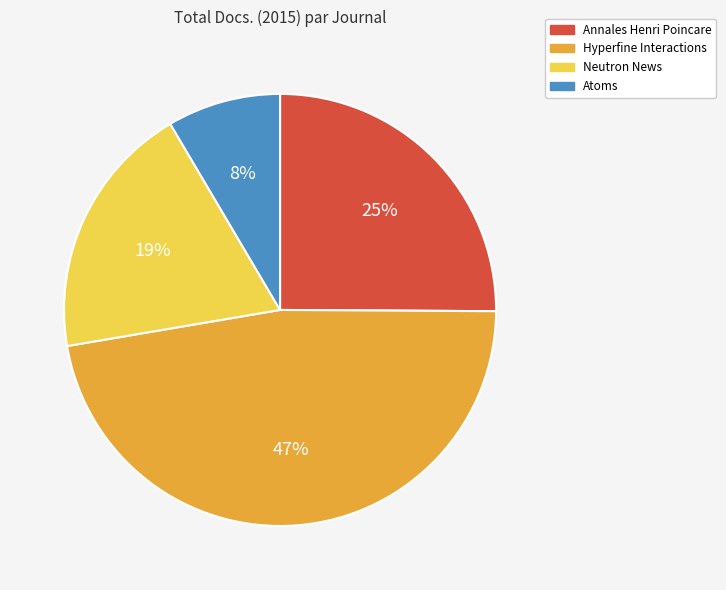

What is the largest slice in the pie chart?

Hyperfine Interactions